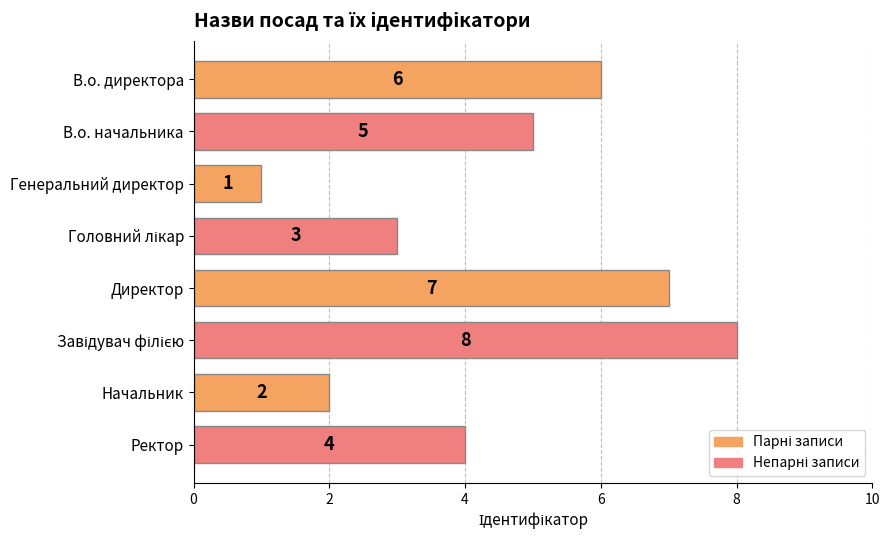

Reading bottom to top, extract all data points from this chart.

4	2	8	7	3	1	5	6